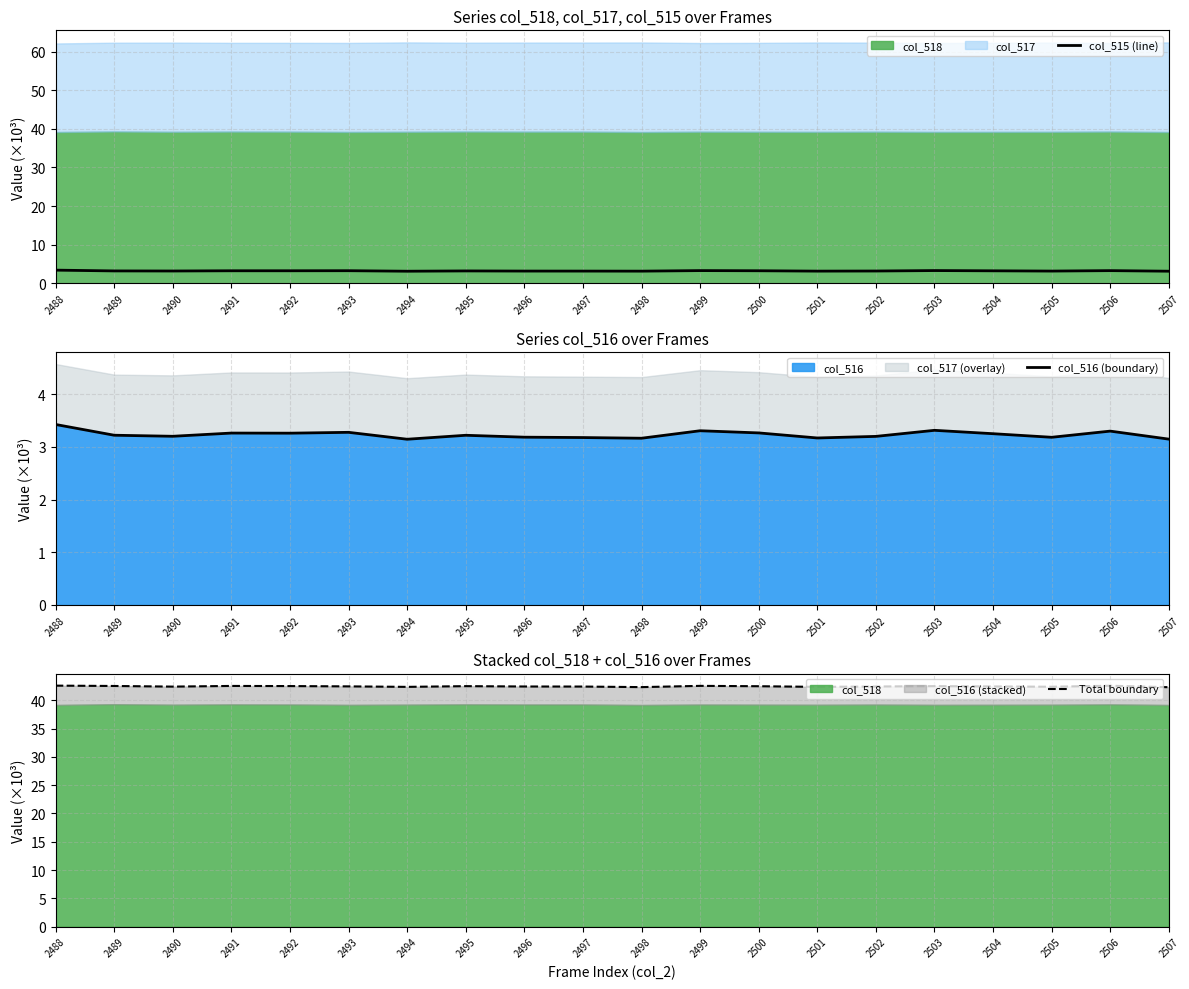

Where is Total boundary nearest to the value 42?

2507